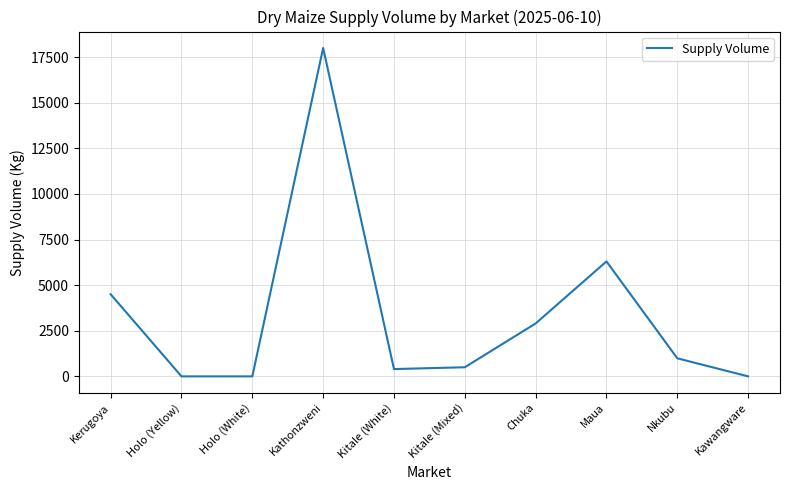

Between Holo (White) and Maua, which is larger?

Maua